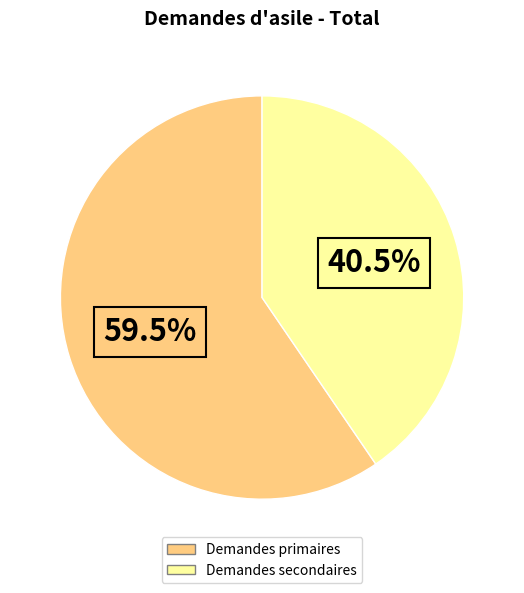

How many segments does this pie chart have?

2